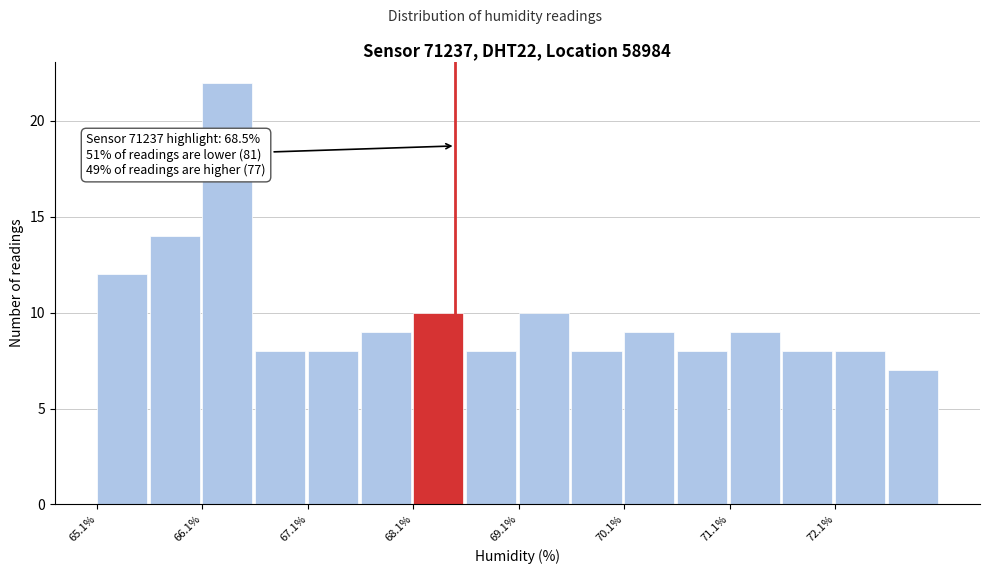

Over which range of the x-axis is the bar tallest?

66.1 to 66.6